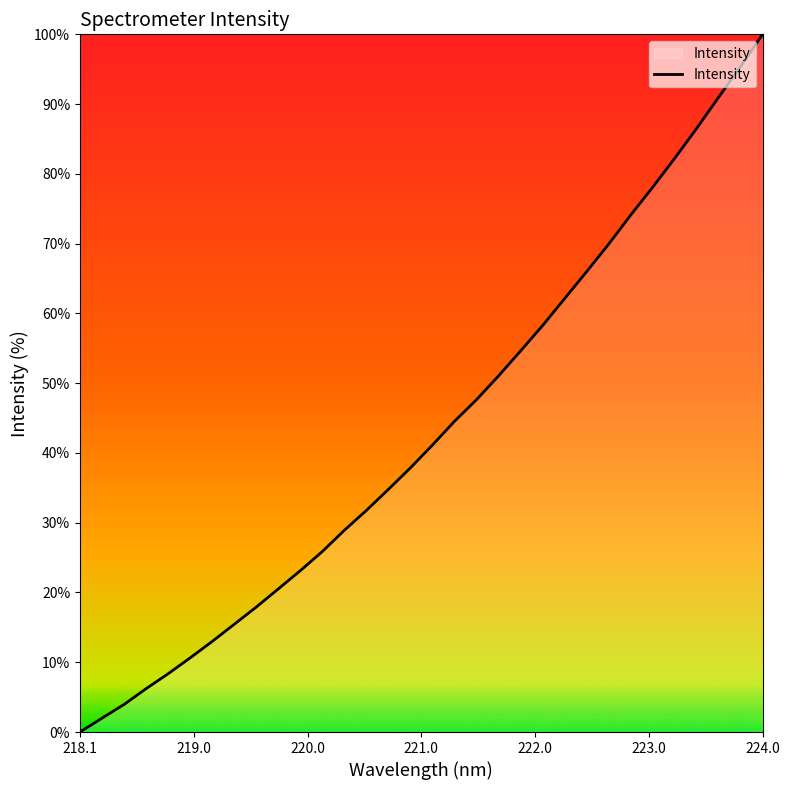

What is the difference between the maximum and minimum values?

100.0